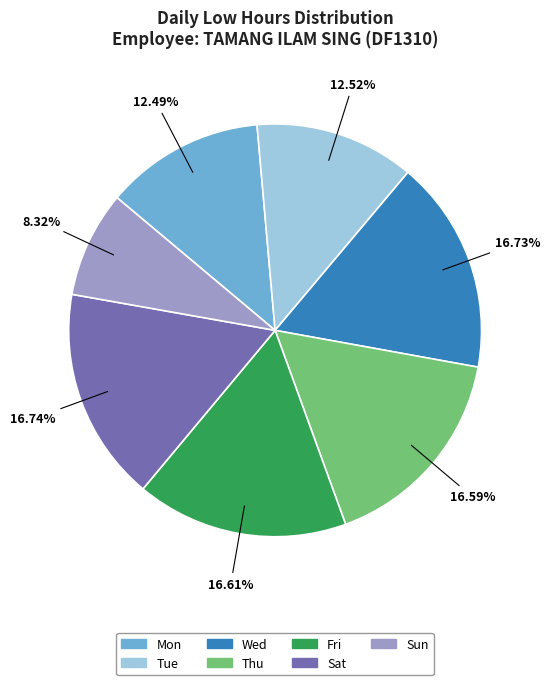

Is there any slice that represents more than half of the pie?

No